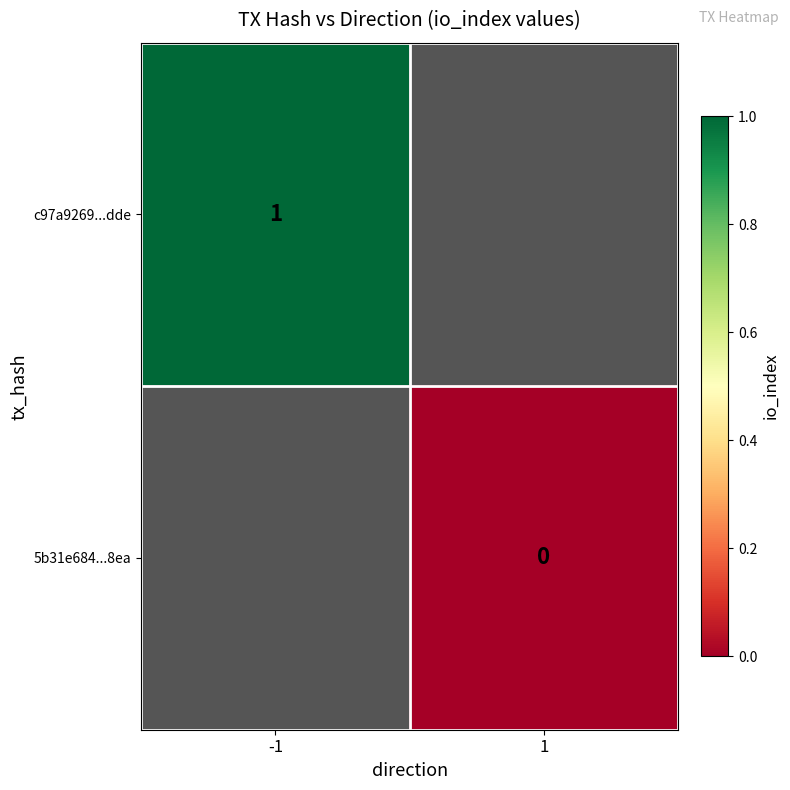

Which label corresponds to the largest value in the chart?

-1